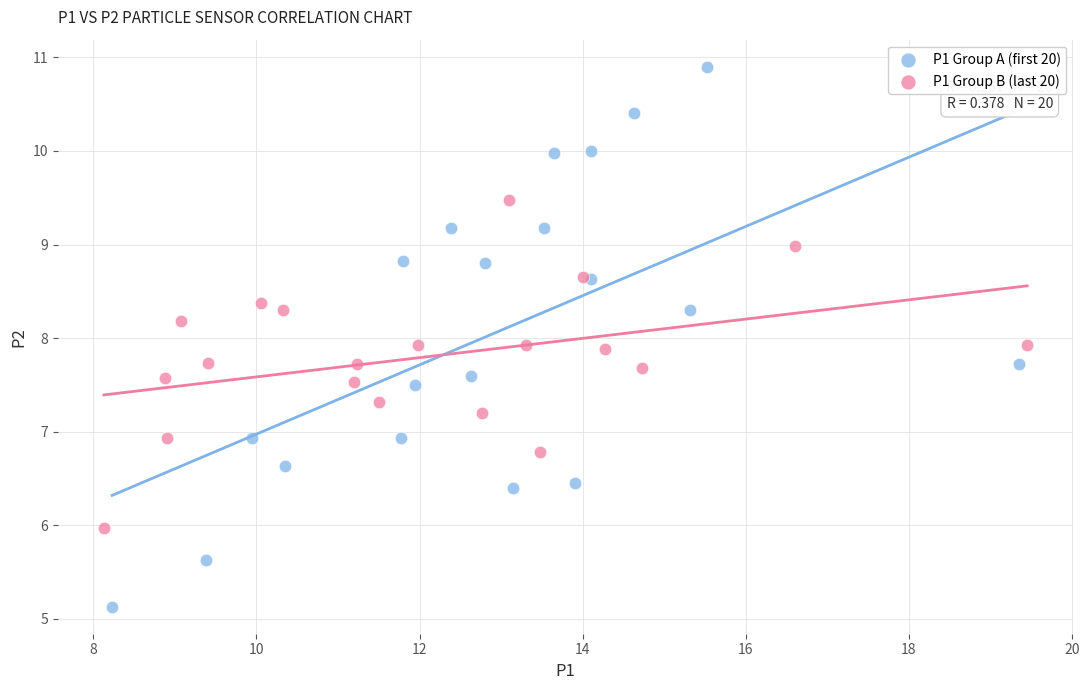

Which series contains the highest Y value?

P1 Group A (first 20)